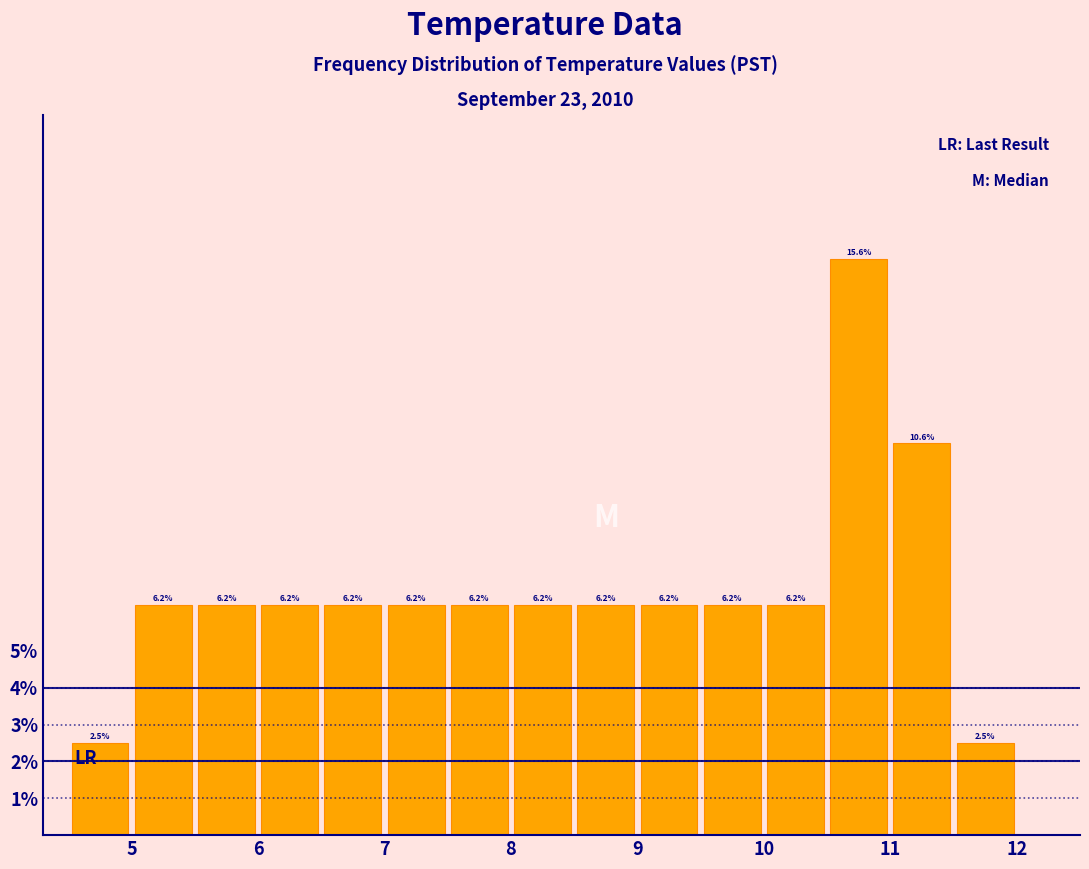

Reading left to right, list every bar in this chart as the range it spans on the x-axis followed by its height.

4.5 to 5.0: 2.5
5.0 to 5.5: 6.2
5.5 to 6.0: 6.2
6.0 to 6.5: 6.2
6.5 to 7.0: 6.2
7.0 to 7.5: 6.2
7.5 to 8.0: 6.2
8.0 to 8.5: 6.2
8.5 to 9.0: 6.2
9.0 to 9.5: 6.2
9.5 to 10.0: 6.2
10.0 to 10.5: 6.2
10.5 to 11.0: 15.6
11.0 to 11.5: 10.6
11.5 to 12.0: 2.5